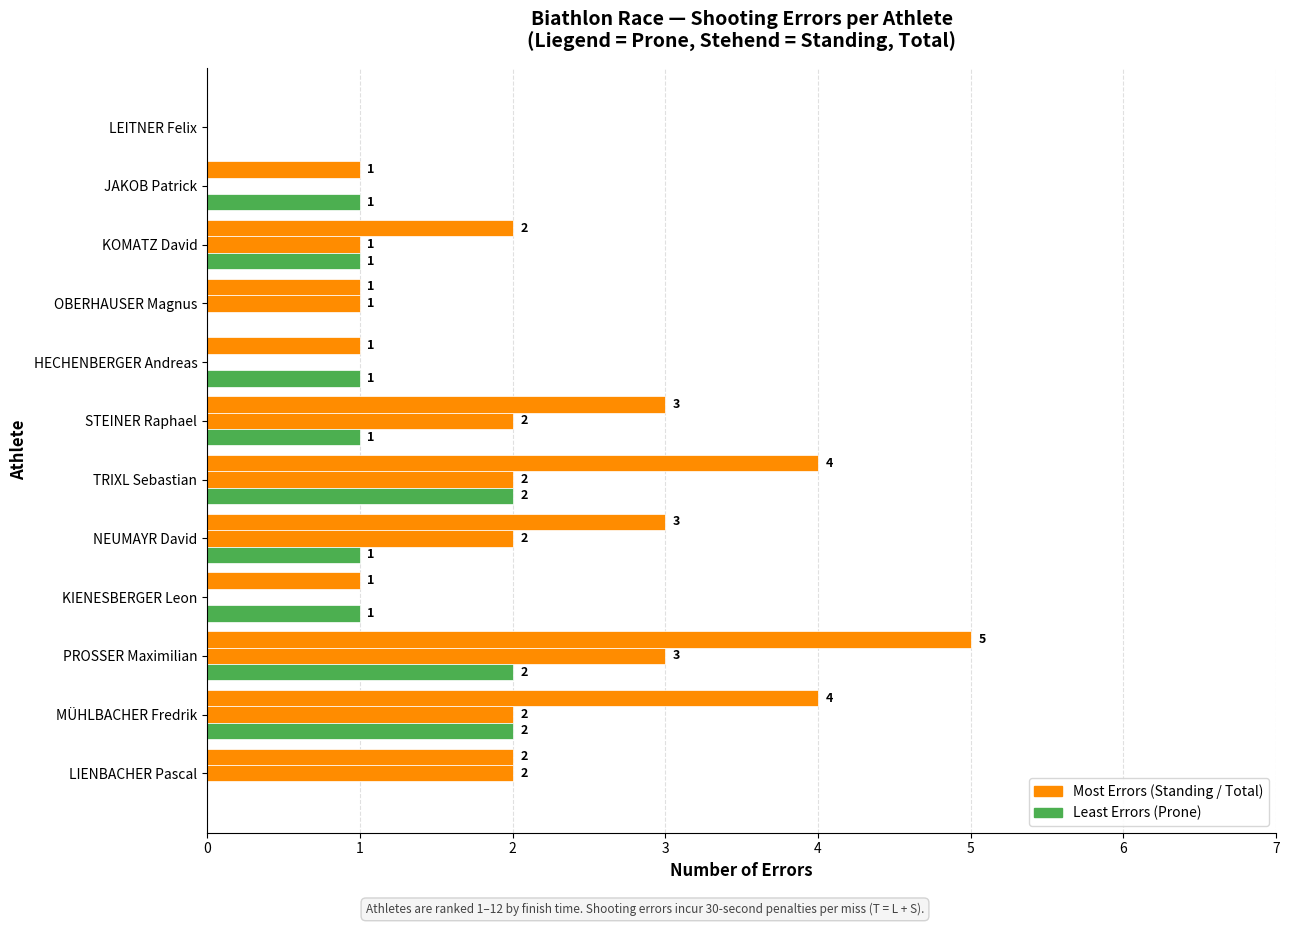

How many distinct data groups are displayed?

3